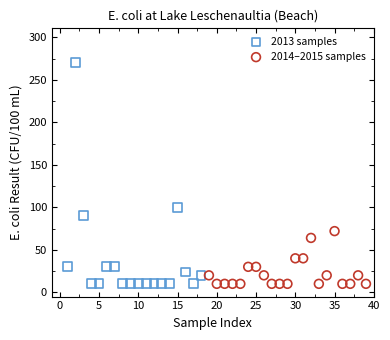

Which series contains the highest Y value?

2013 samples